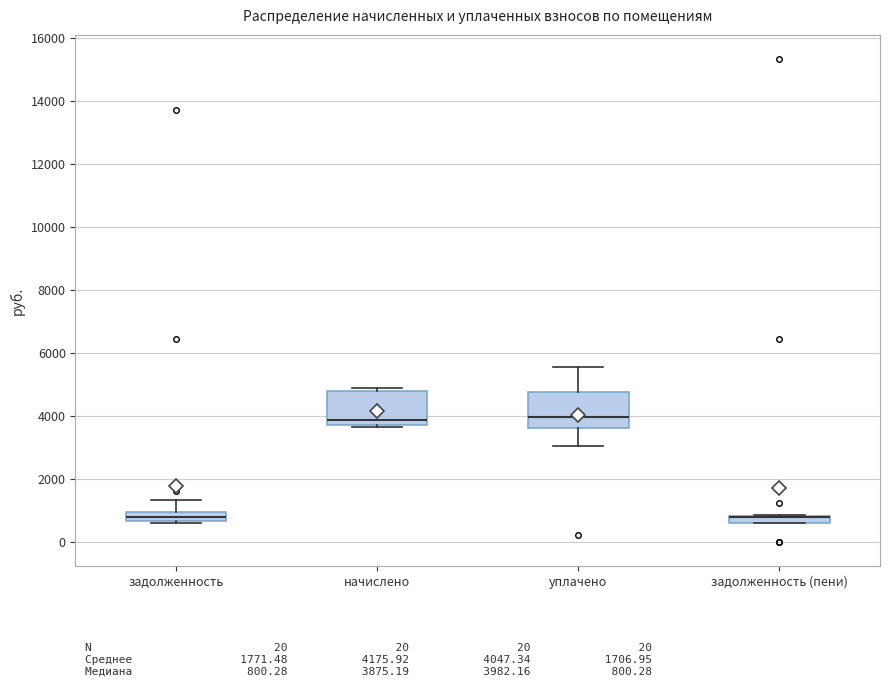

Where is the upper edge of the box for задолженность (пени) on the y-axis? The values are not printed on the chart, so give them approximately, as read against the axis.

800